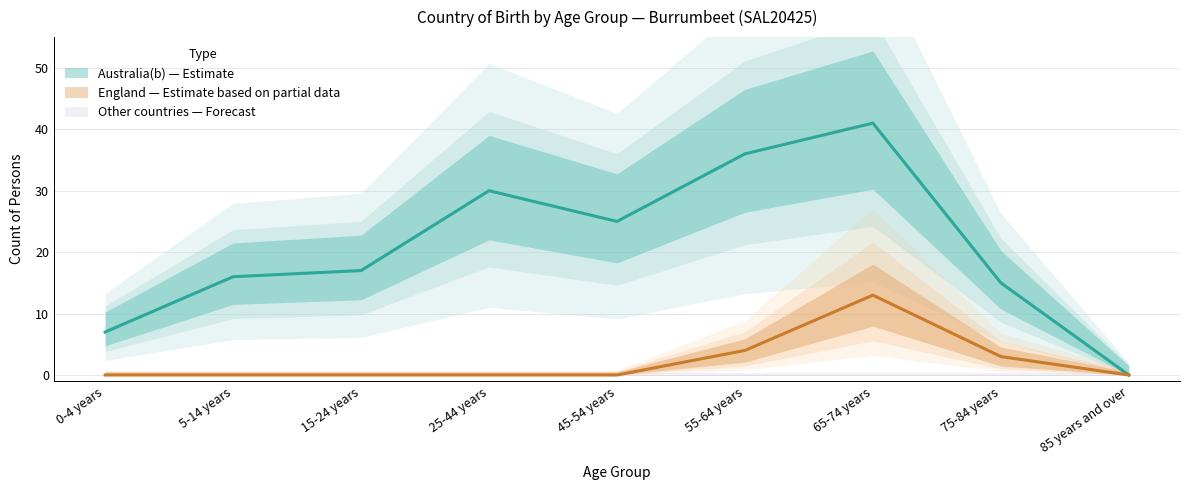

What is the difference between the second highest and second lowest values in the England series?

4